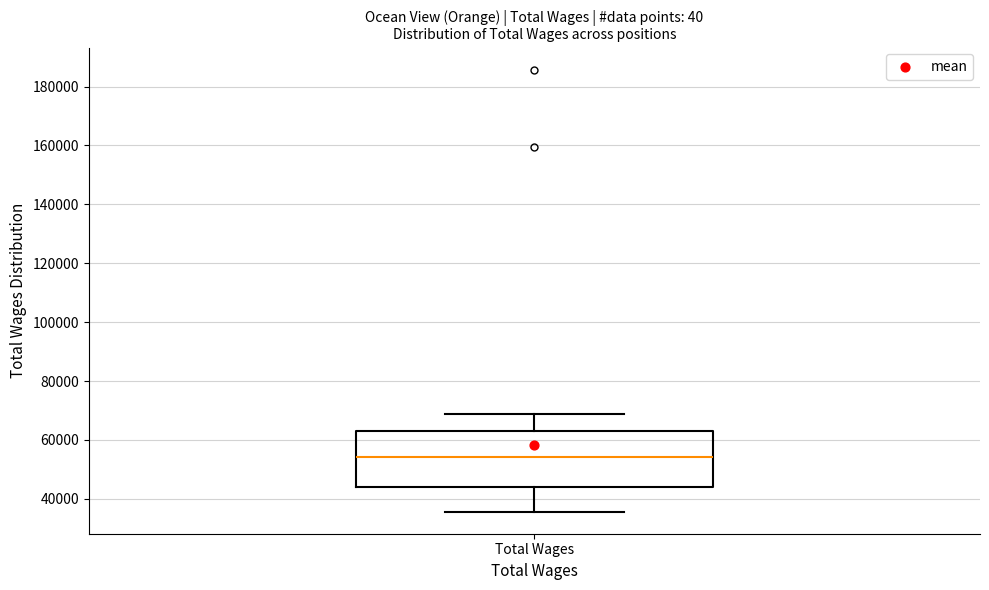

Where does the lower whisker of the box for Total Wages end on the y-axis? The values are not printed on the chart, so give them approximately, as read against the axis.

36000